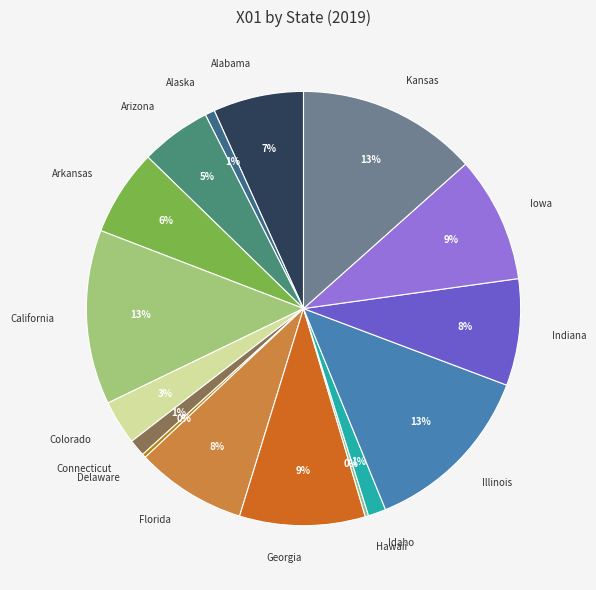

Is it true that Colorado is 16% of the pie?

False